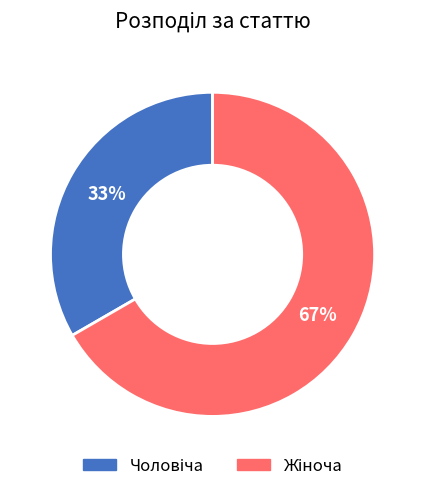

To the nearest percent, what is the average slice percentage?

50%